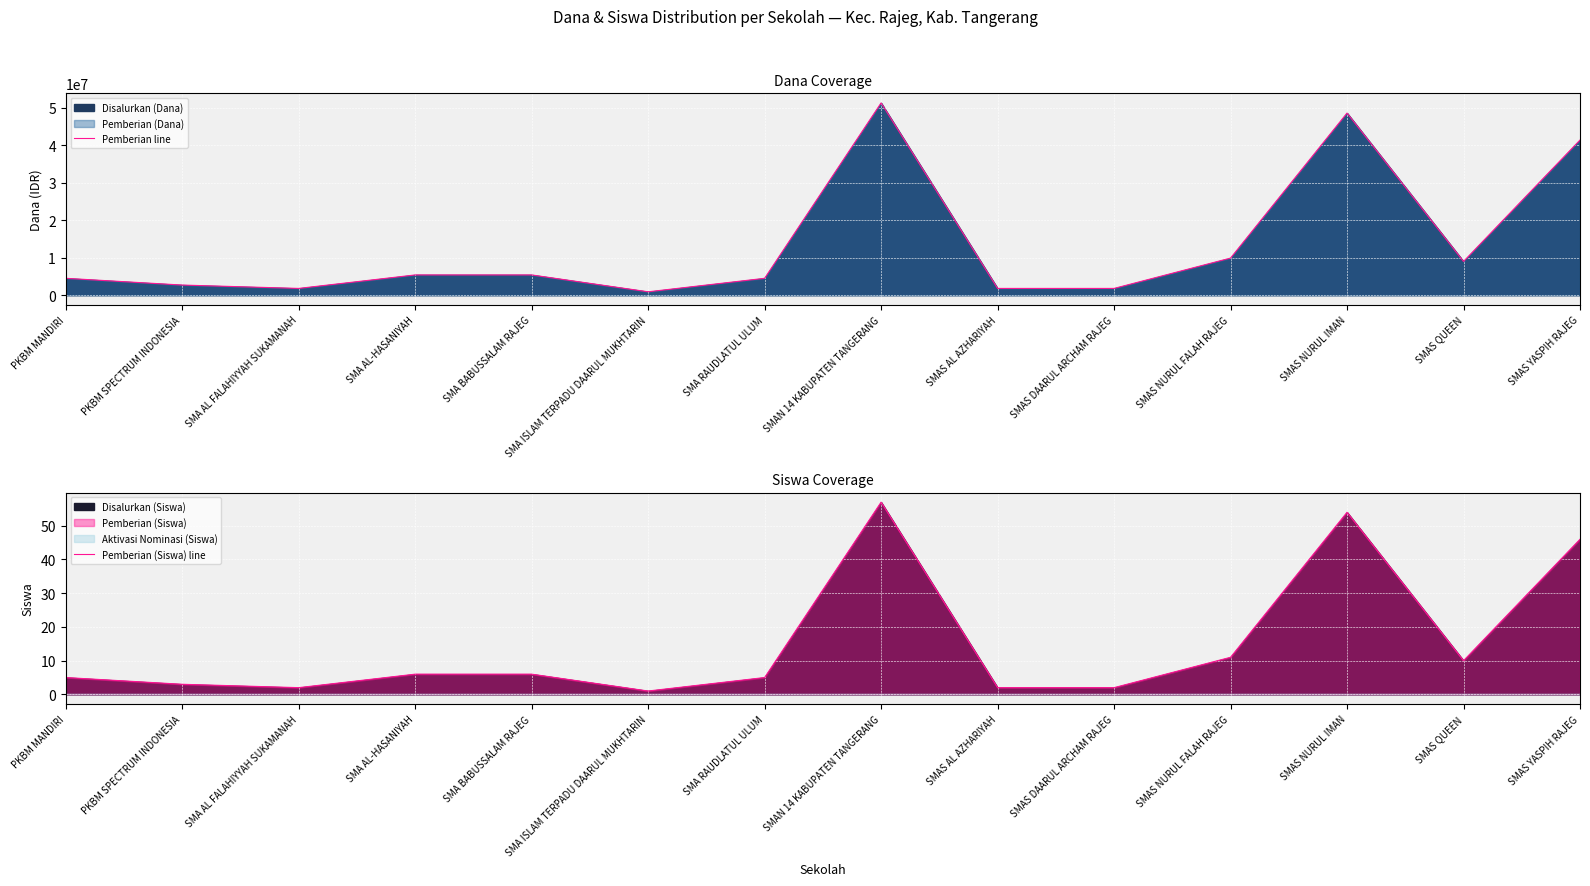

True or false: Pemberian (Siswa) line and Pemberian line cross at least once.

False